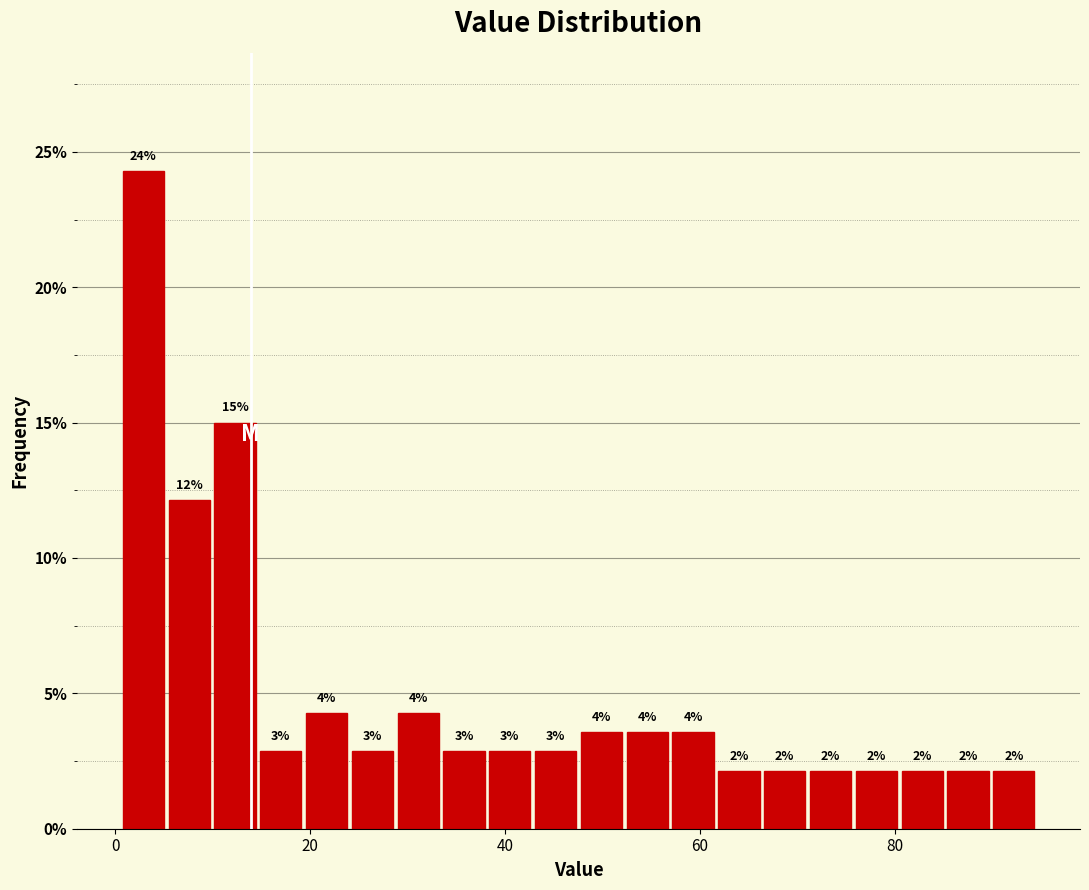

Around what value on the x-axis is the tallest bar? Give the approximate position of its centre, as read against the axis.

2